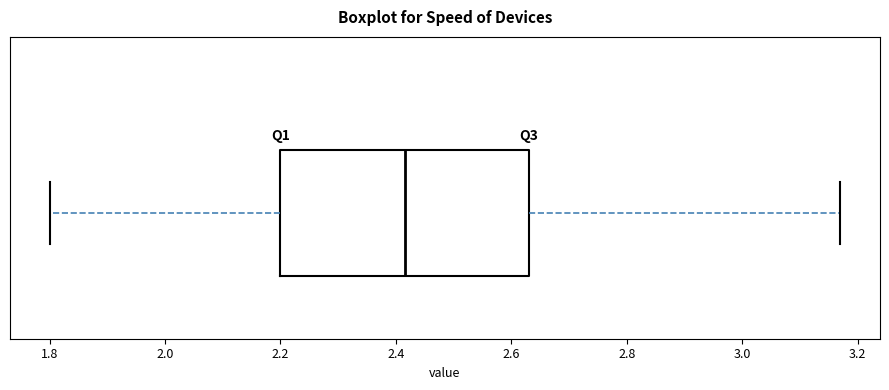

Read this box plot against the x-axis: the position of the median line, the range covered by the box, and the ends of both whiskers. The values are not printed on the chart, so give them approximately, as read against the axis.

median 2.42, box 2.20 to 2.64, whiskers 1.80 to 3.18